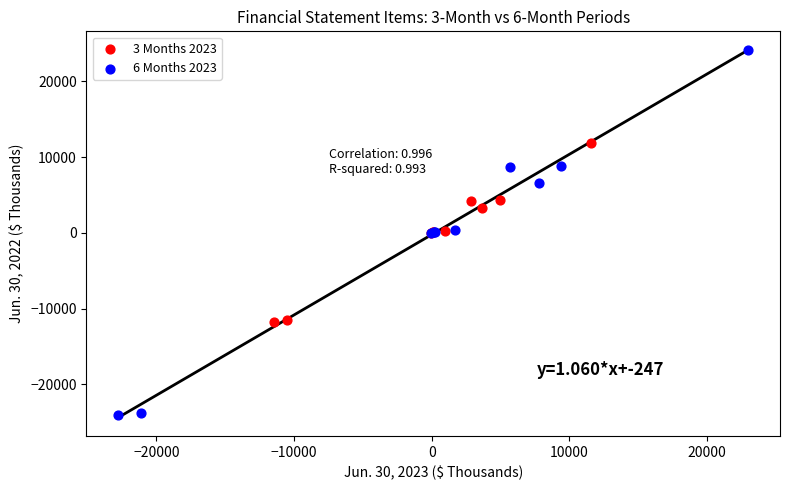

Which series reaches the minimum Y coordinate?

6 Months 2023